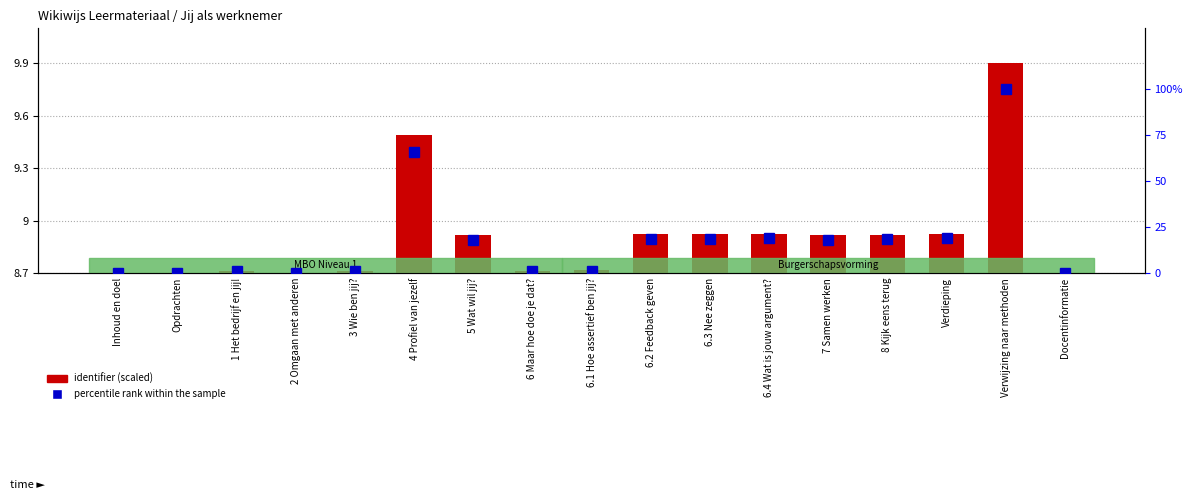

What is the spread (max minus min) of values at 6.3 Nee zeggen?

9.8